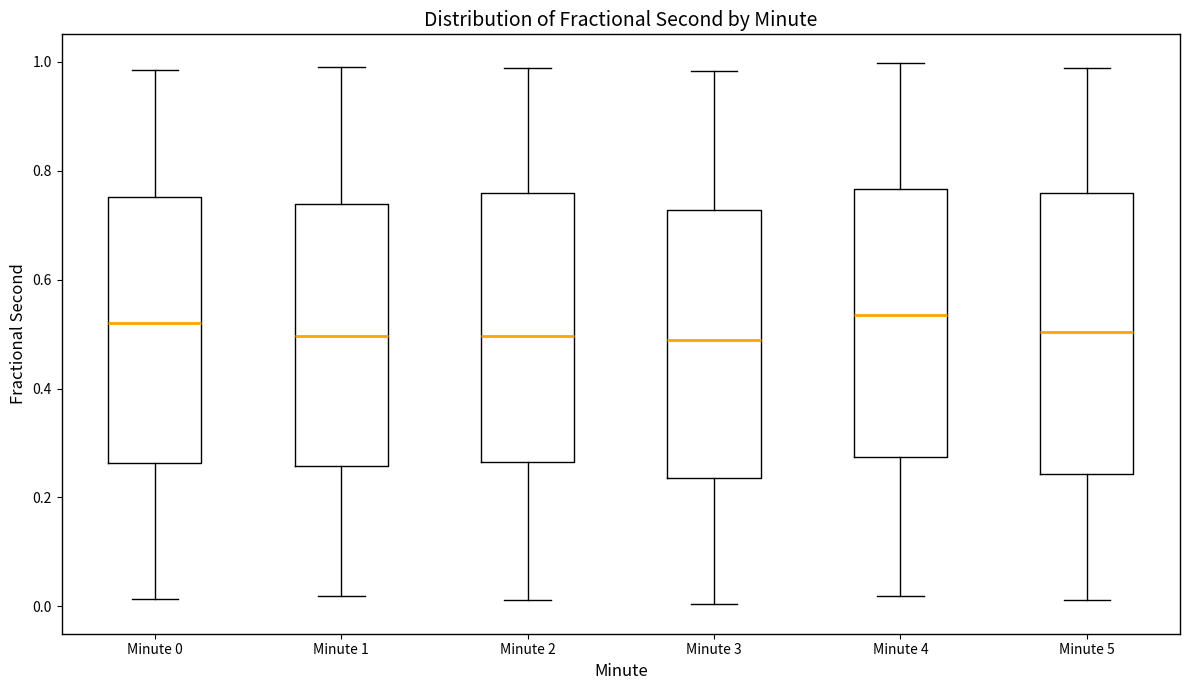

Comparing the boxes themselves (not the whiskers), which one is the tallest?

Minute 5